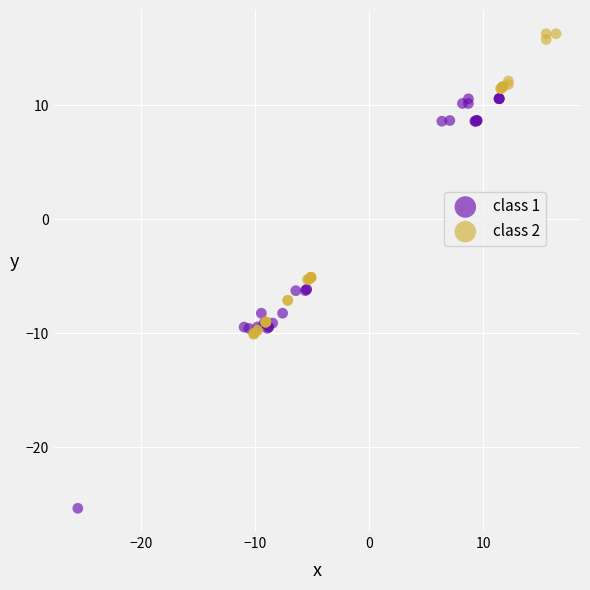

Which series contains the lowest Y value?

class 1